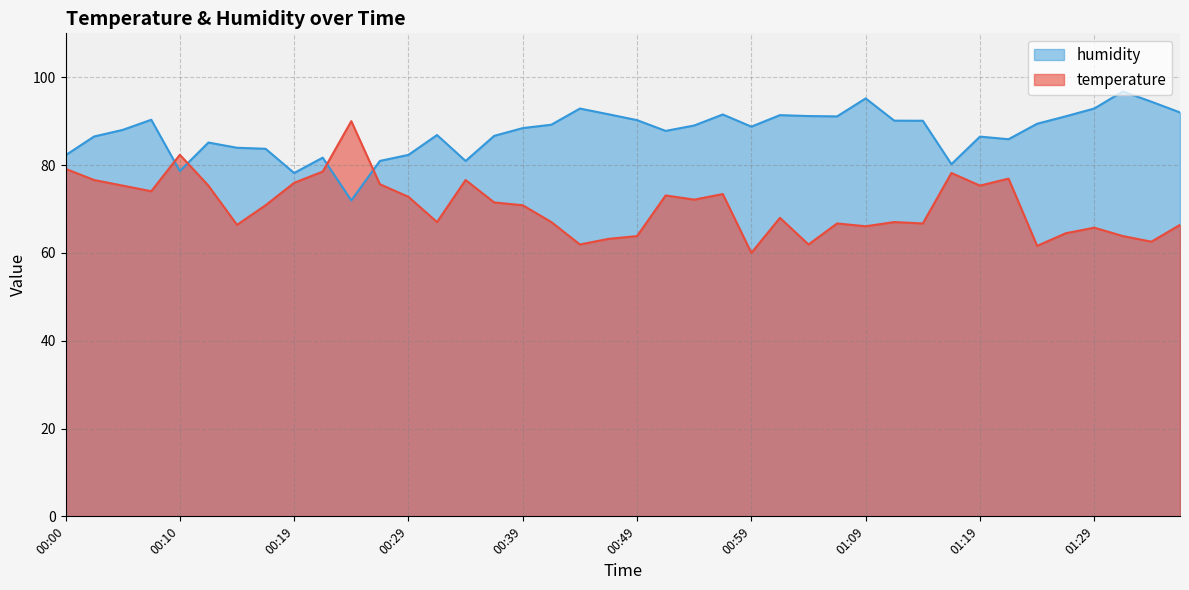

True or false: temperature has a value of 19.8 at 01:19.

False